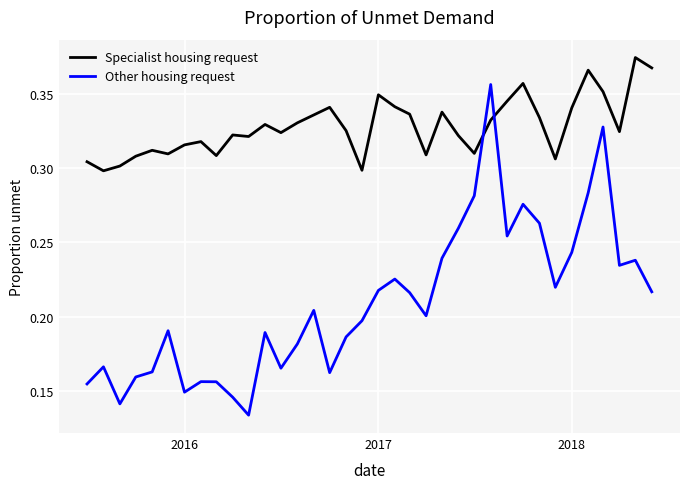

Which series has the largest range (max minus min)?

Other housing request